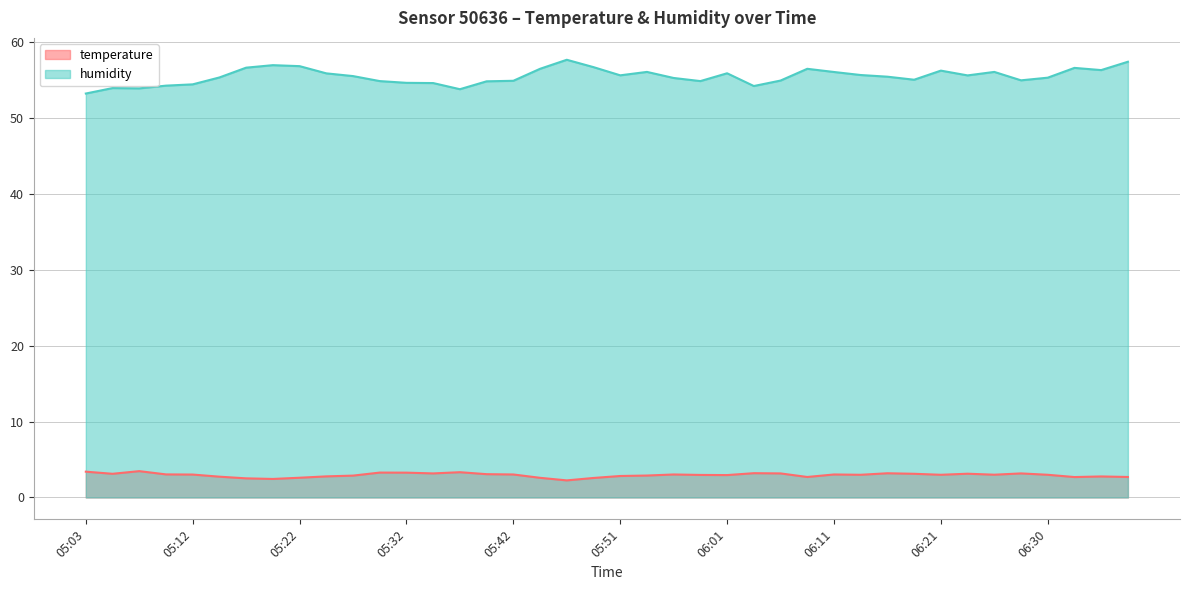

True or false: temperature has a value of 1.1 at 05:49.

False